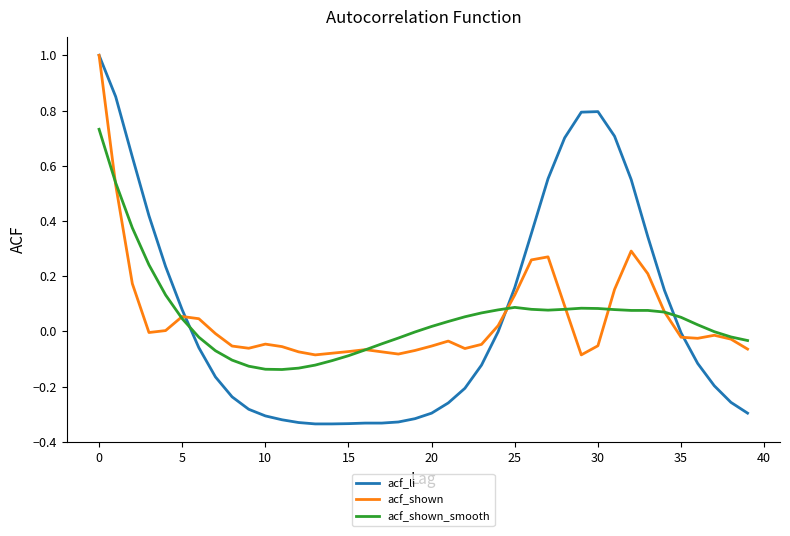

Which series has the widest spread of values?

acf_li